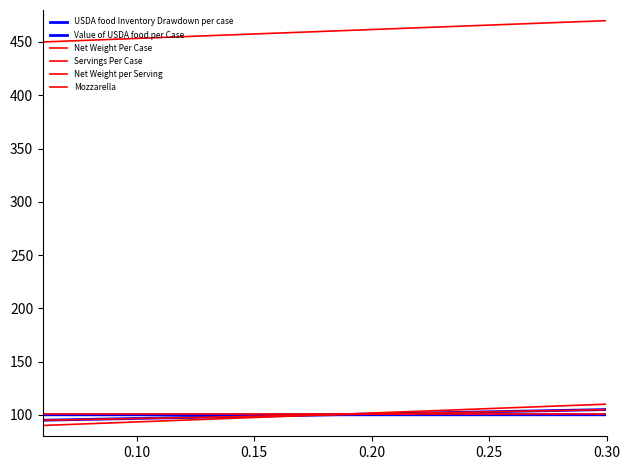

What is the lowest value of the Servings Per Case series?

100.9